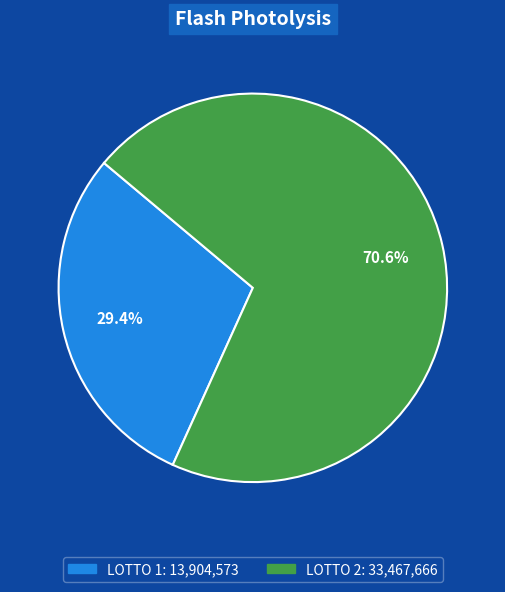

Is LOTTO 1 the majority of the pie?

No